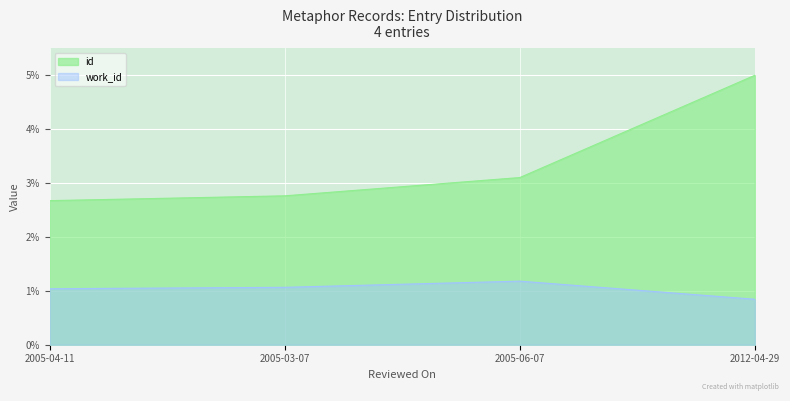

The value of id at 2005-03-07 is 1.7. True or false?

False